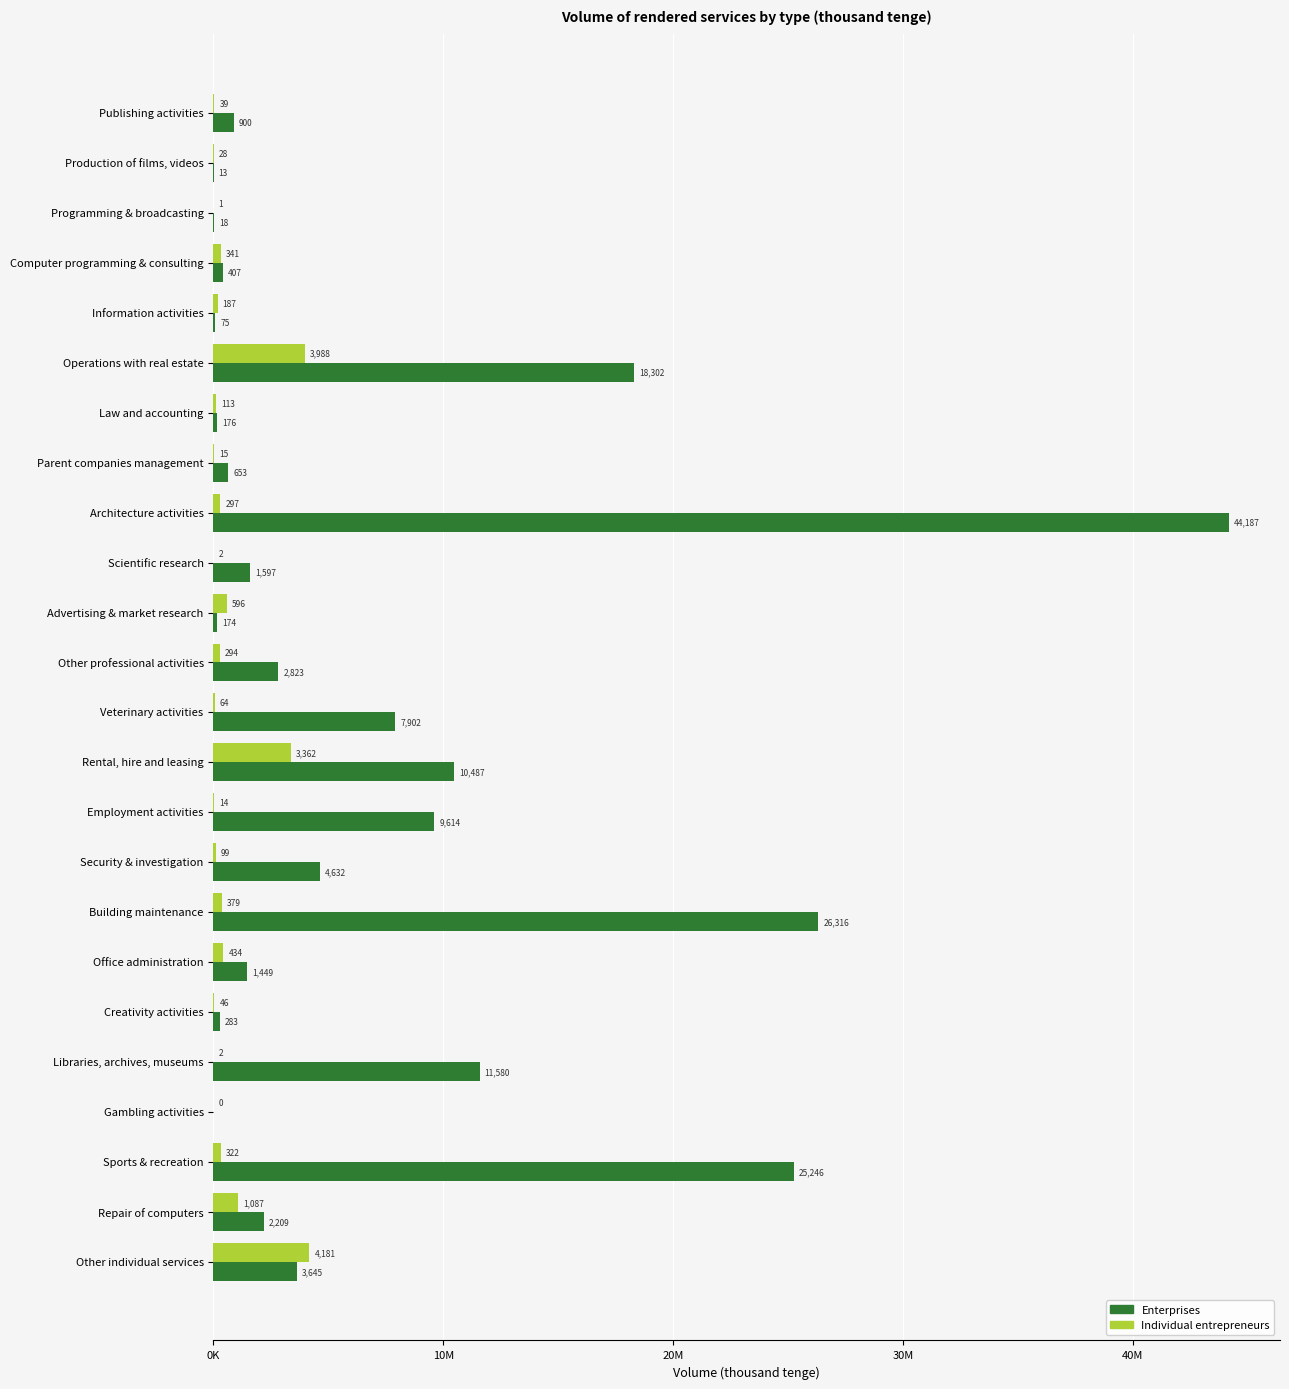

What are all the series names shown in the legend?

Enterprises, Individual entrepreneurs